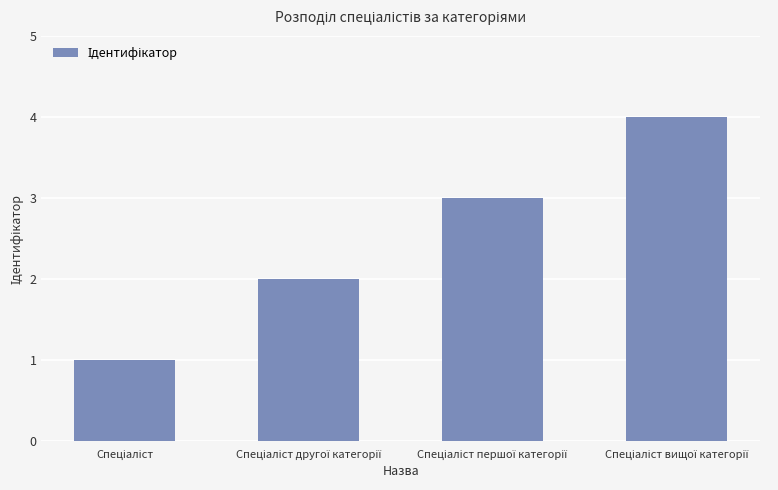

What is the maximum value shown in the chart?

4